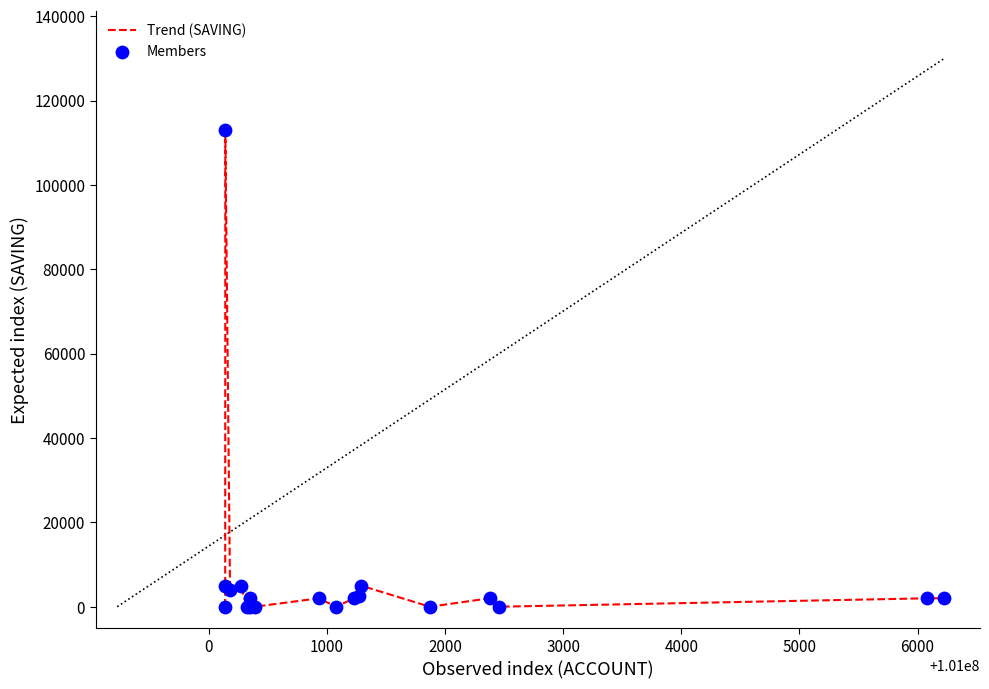

What is the difference between the maximum and minimum values?

113000